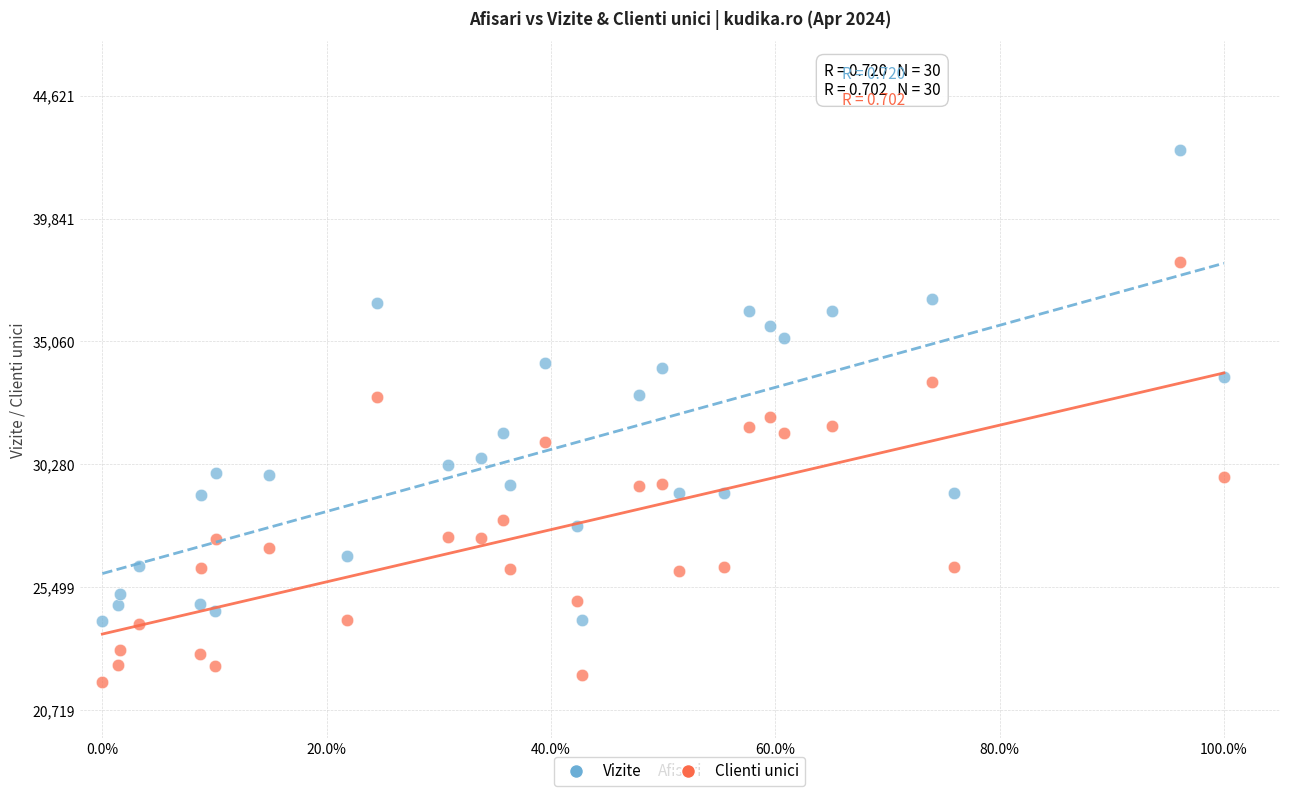

Across all data points, what is the range of Y values (max minus min)?

20687